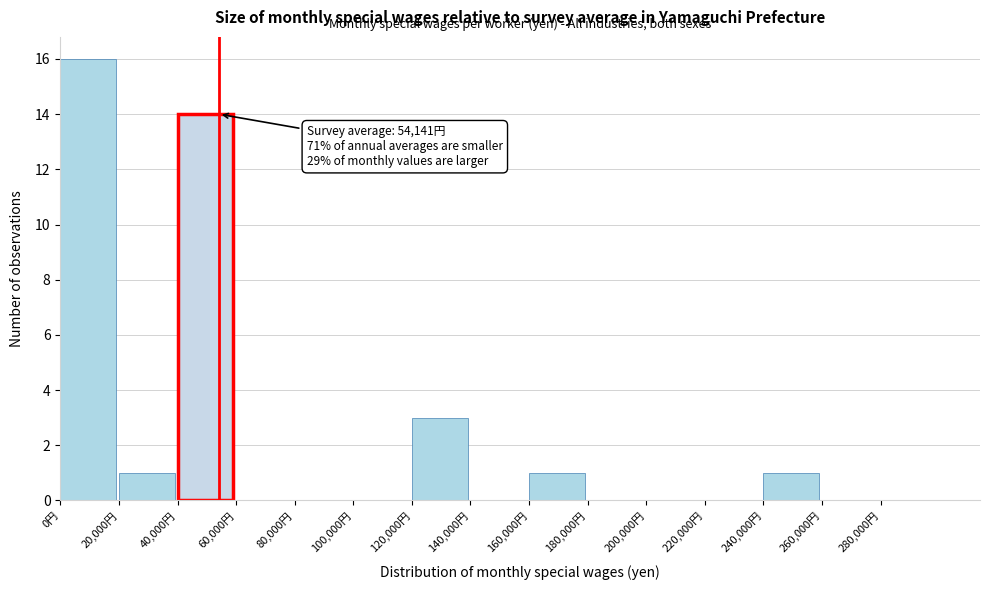

Over which range of the x-axis is the bar tallest?

0 to 20000